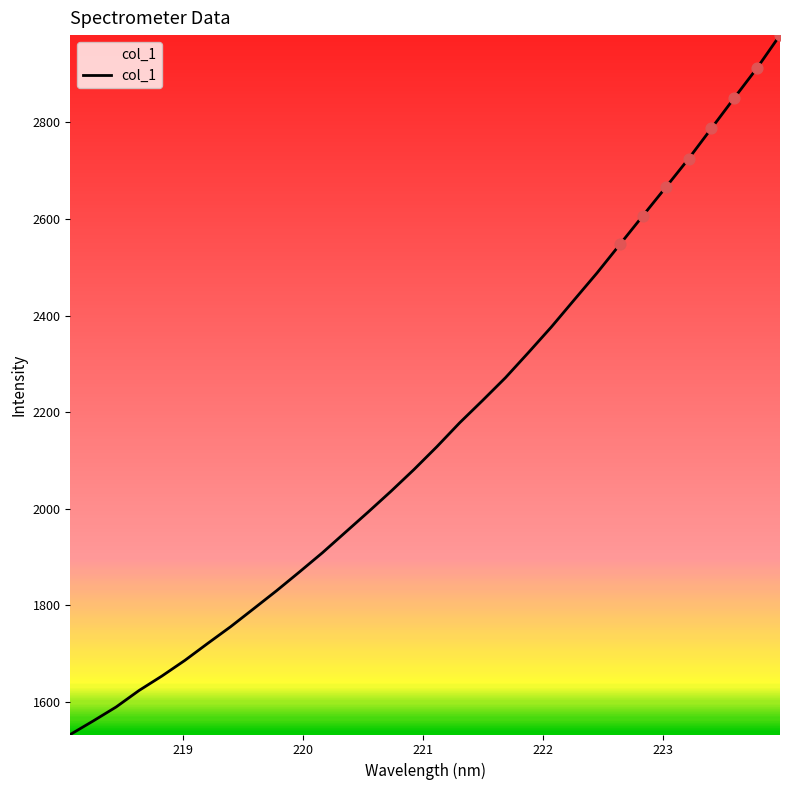

What is the minimum value shown in the chart?

1532.3